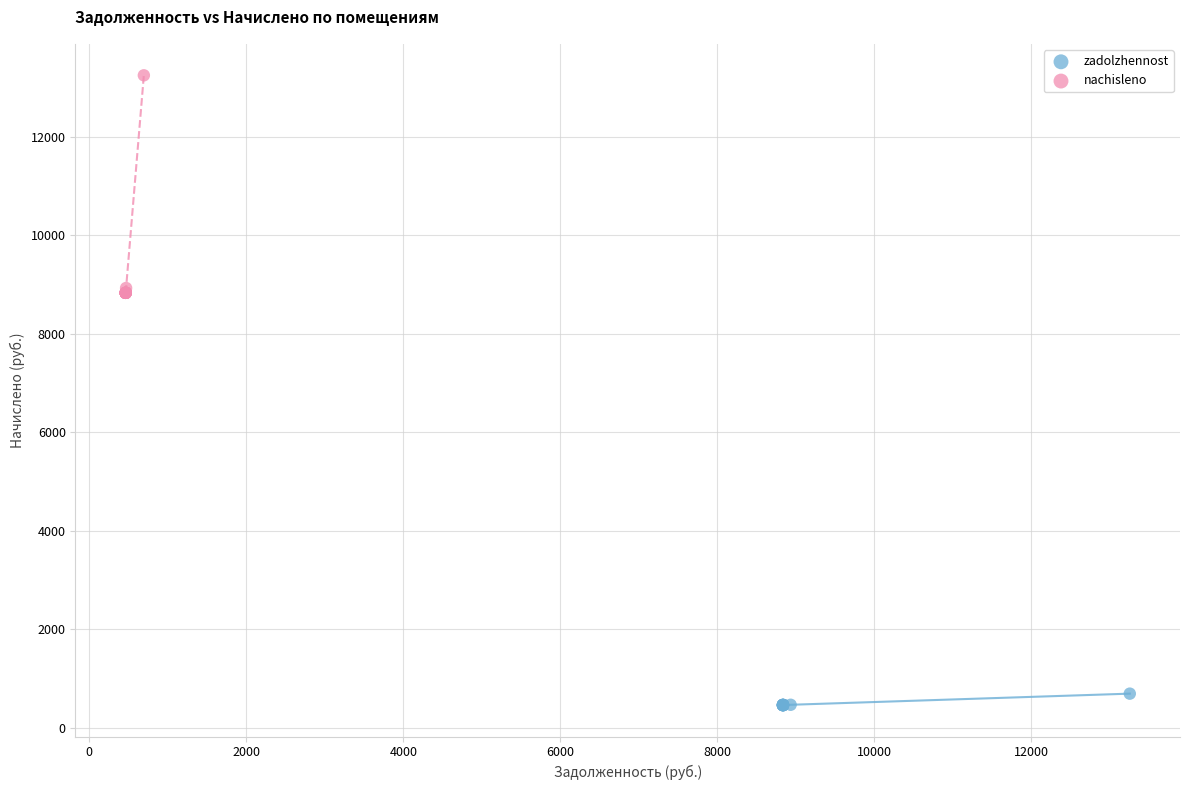

Which series reaches the maximum Y coordinate?

nachisleno